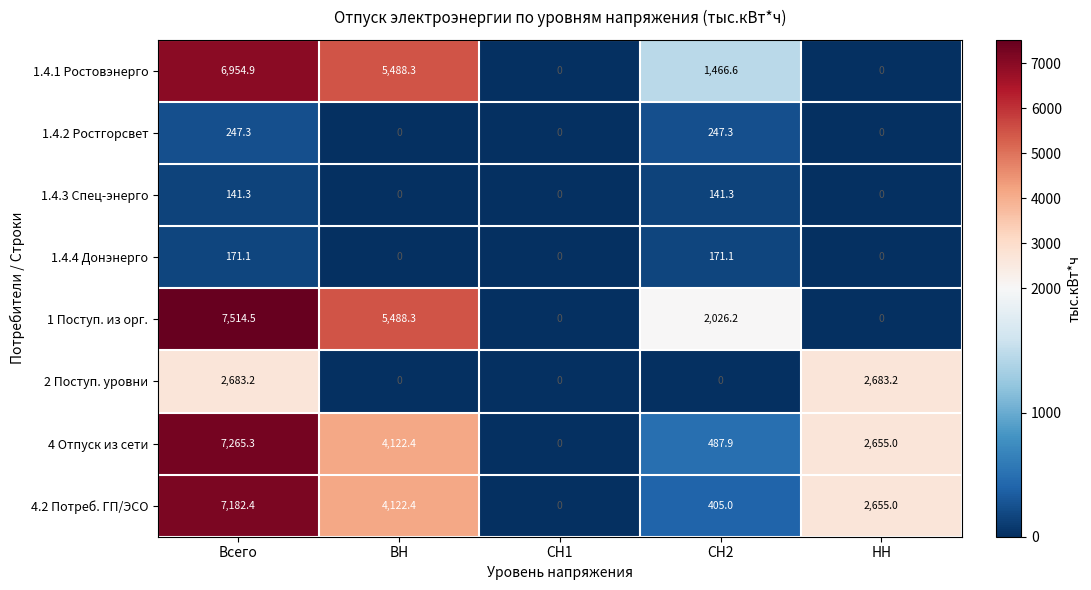

How many distinct data groups are displayed?

8